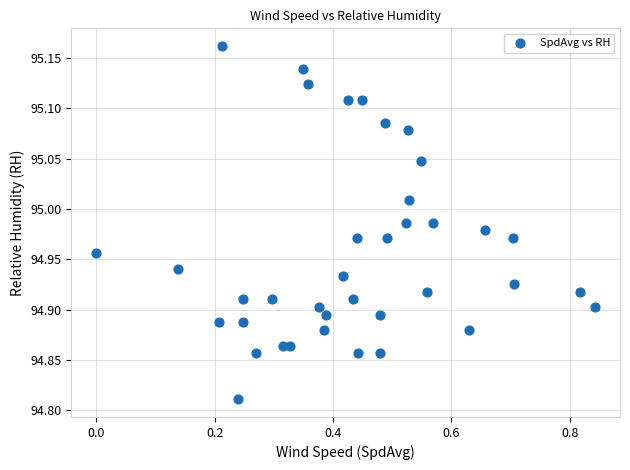

What is the range of X values (max minus min)?

0.8